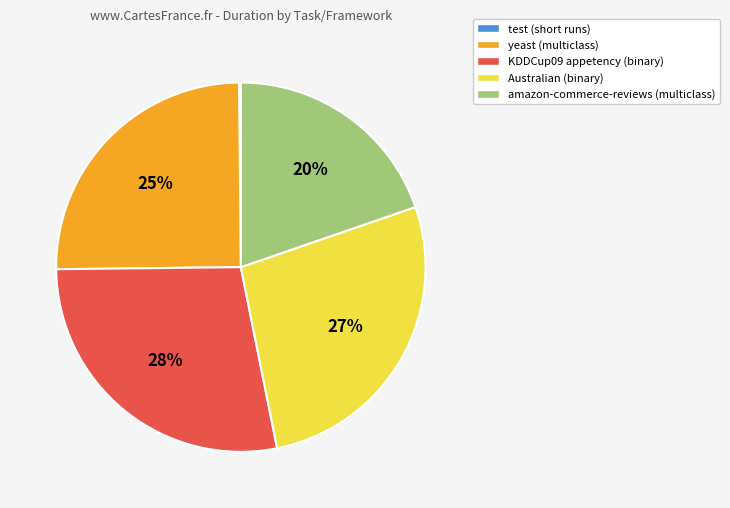

Do Australian (binary) and amazon-commerce-reviews (multiclass) together represent more than half of the pie?

No